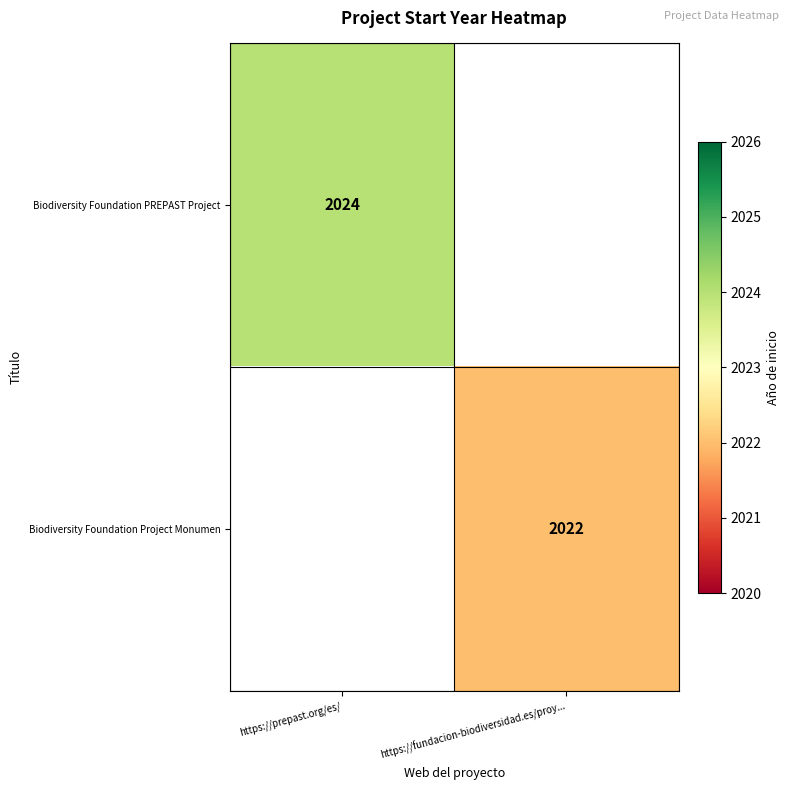

True or false: Biodiversity Foundation PREPAST Project has a value of 2024 at https://prepast.org/es/.

True